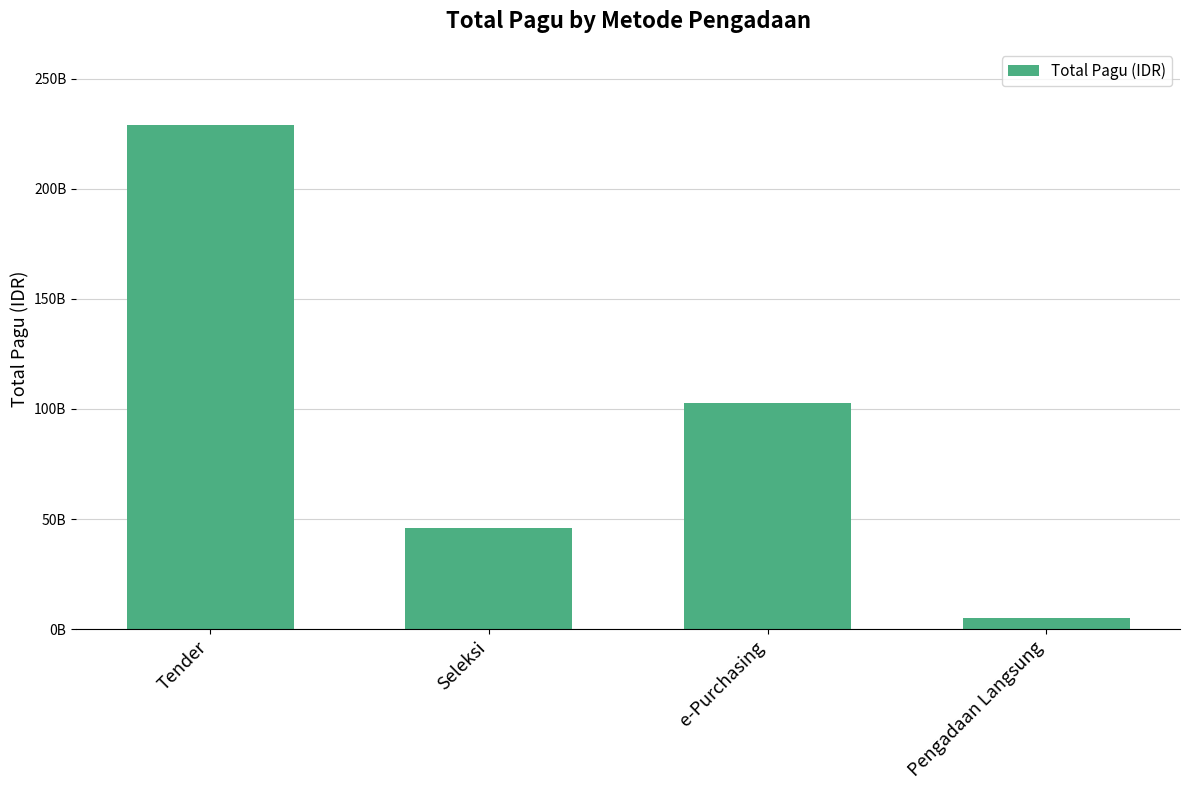

What is the sum of all values?

382742834600